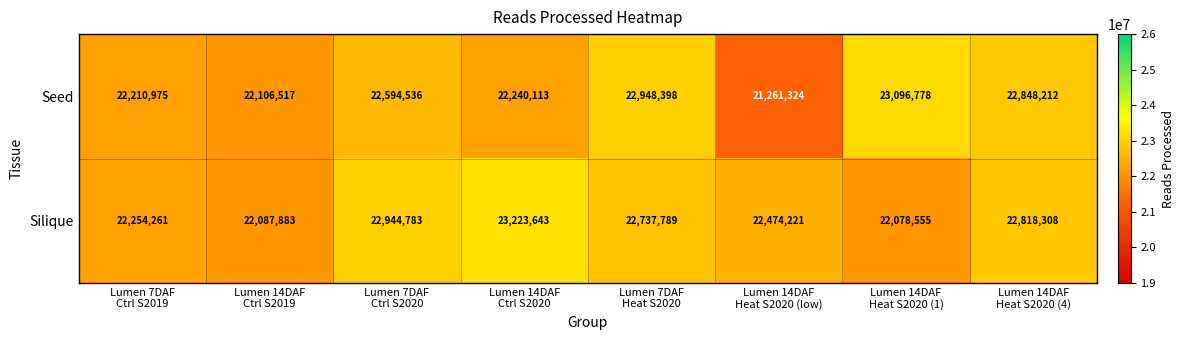

What is the difference between the maximum and minimum values in the Seed series?

1835454